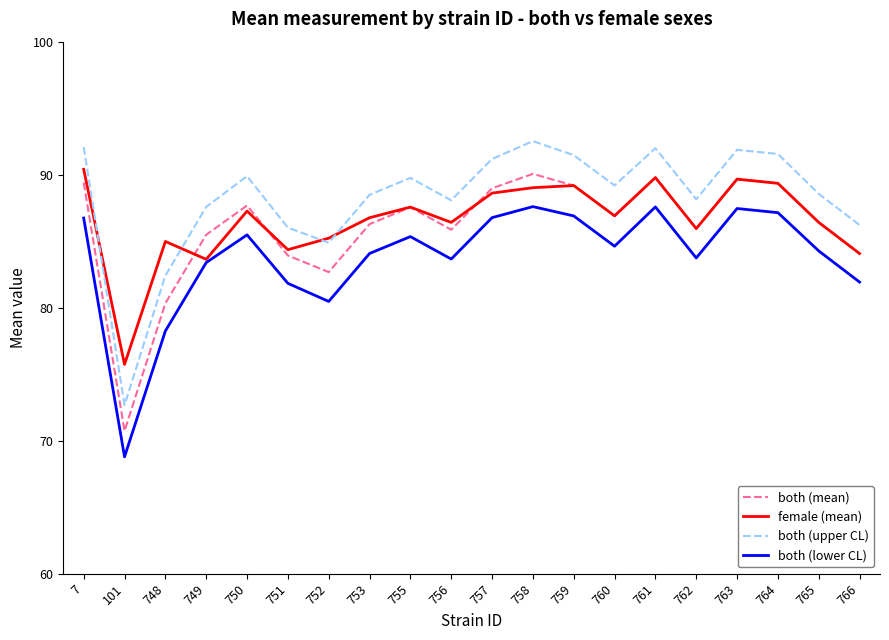

Where is the first local maximum for both (mean)?

750